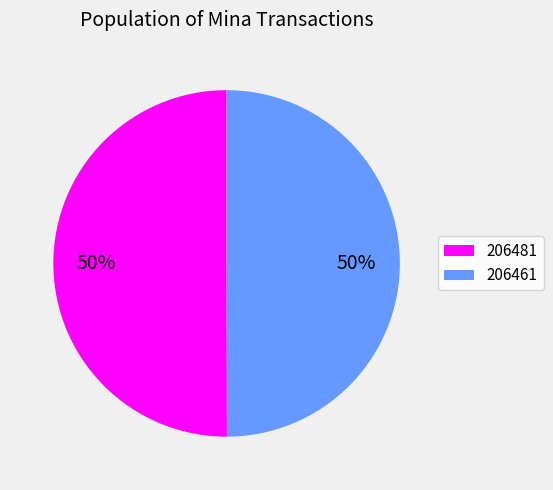

Is it true that 206461 is 50% of the pie?

True